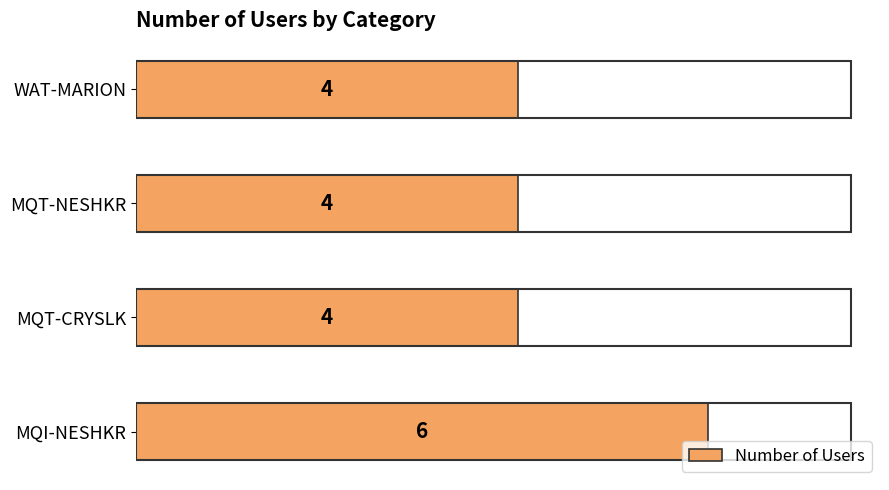

Count the values in the range 4 to 6.

4